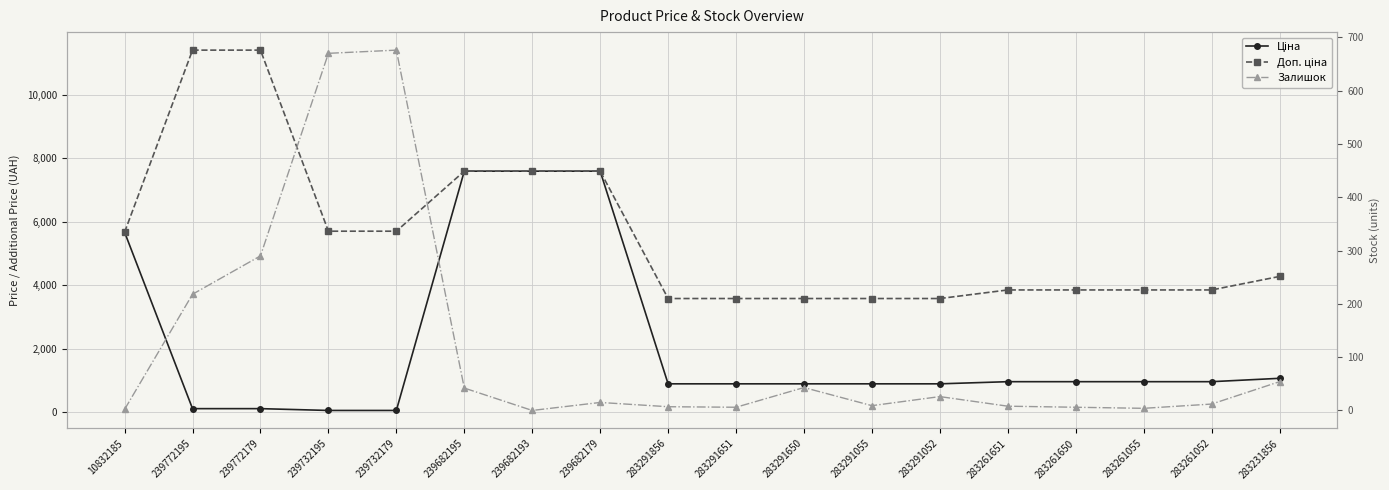

Is the value of Залишок at 283231856 greater than the value of Ціна at 283261055?

No